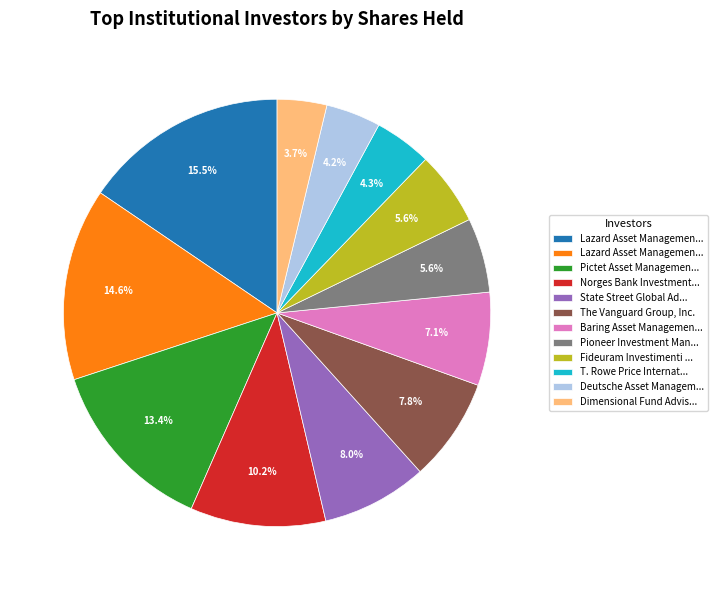

Does any single category account for the majority?

No